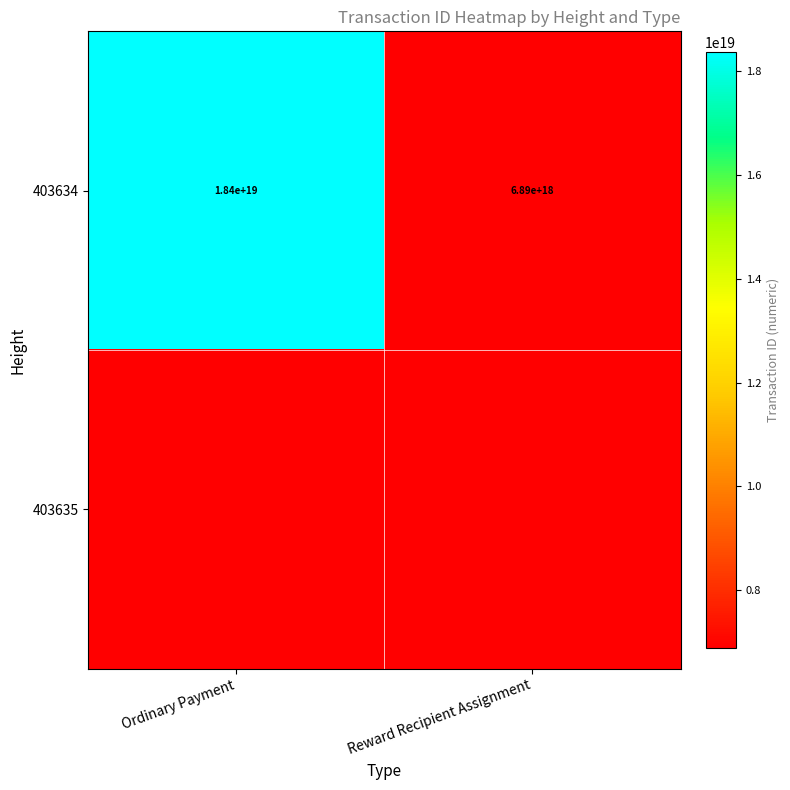

At which label does 403634 reach its minimum?

Reward Recipient Assignment